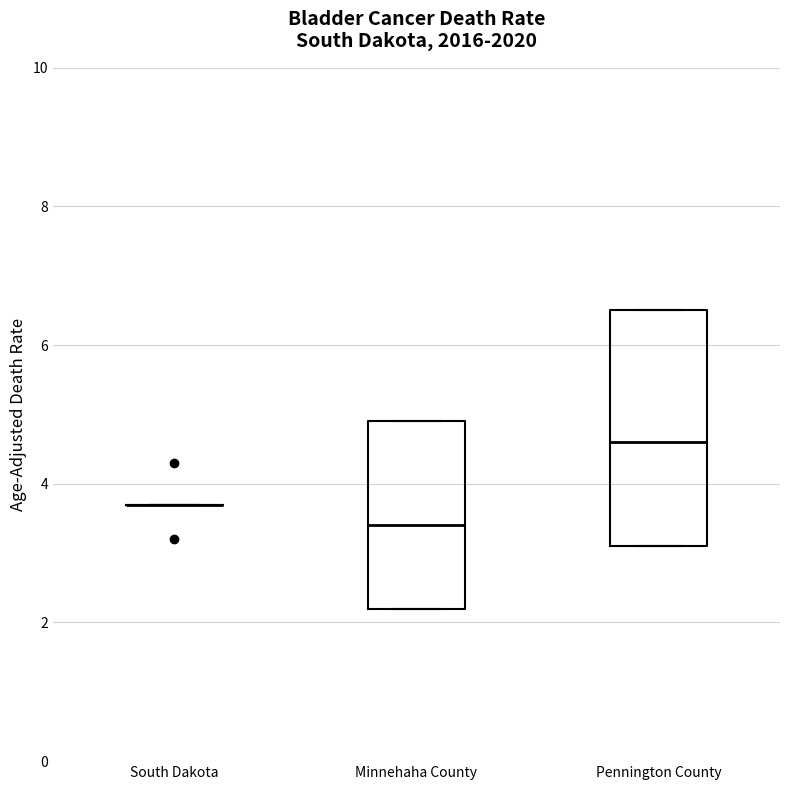

Comparing the boxes themselves (not the whiskers), which one is the tallest?

Pennington County